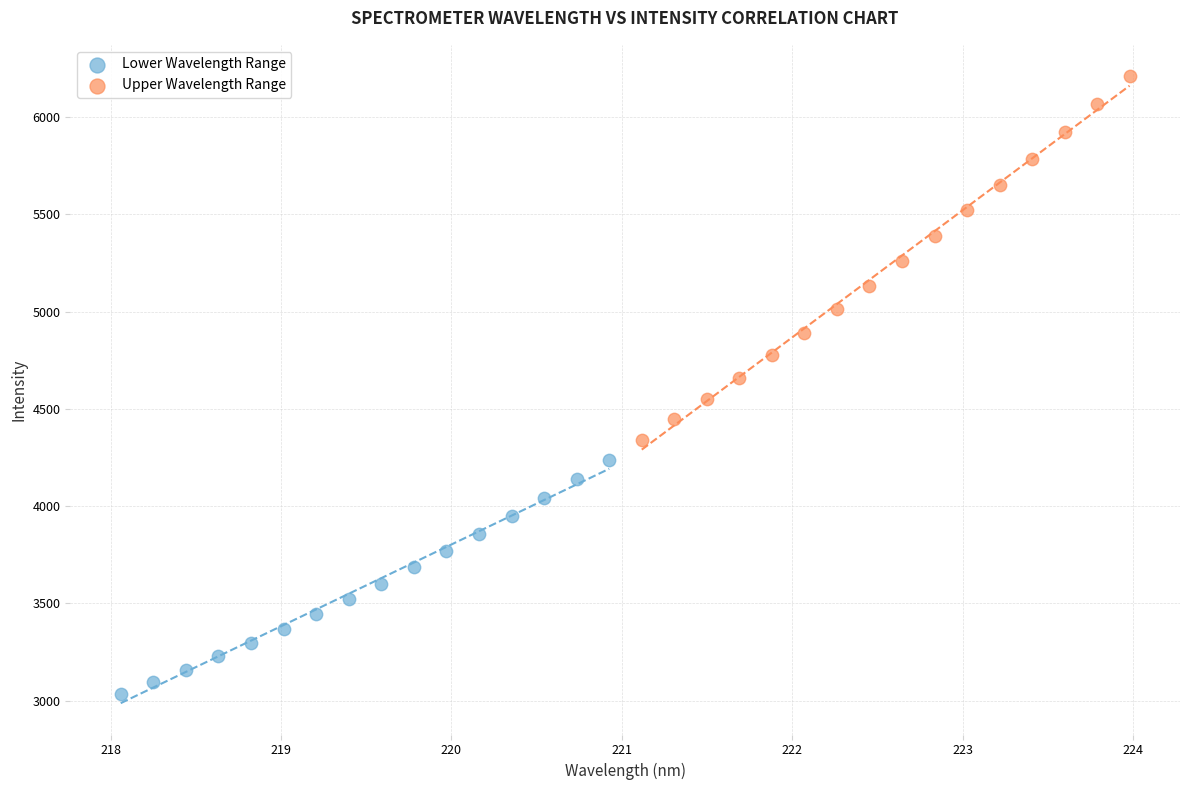

Which series reaches the minimum Y coordinate?

Lower Wavelength Range